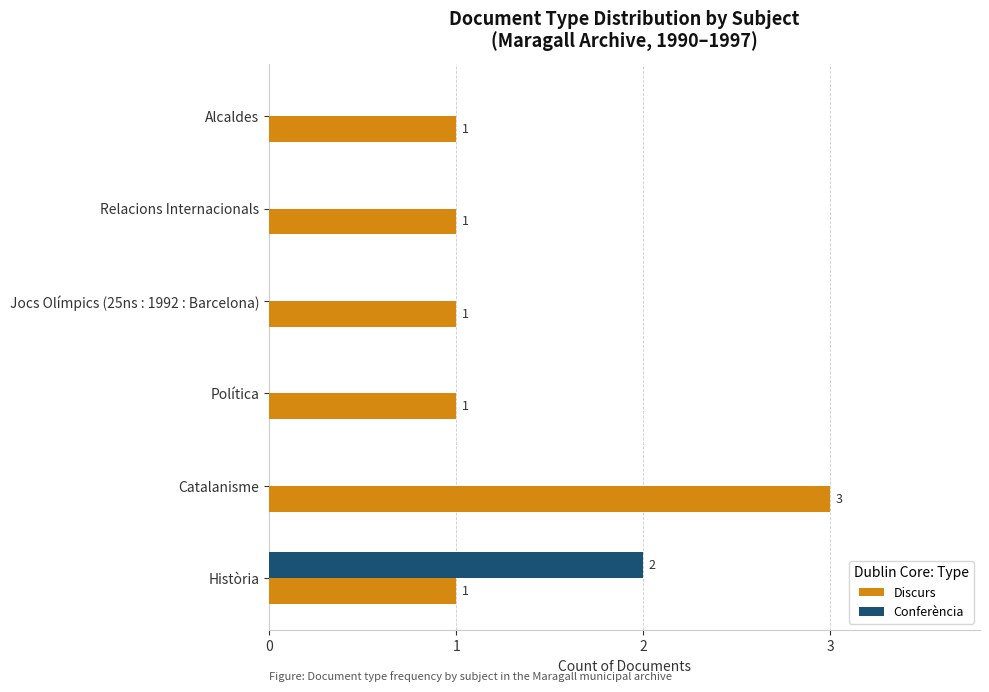

How many distinct data groups are displayed?

2